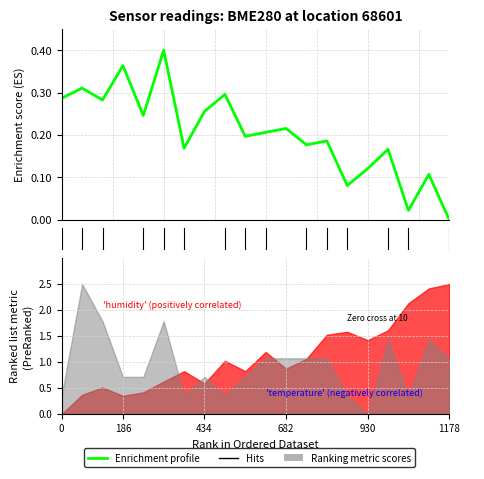

What is the label of the 18th point from the left?

17